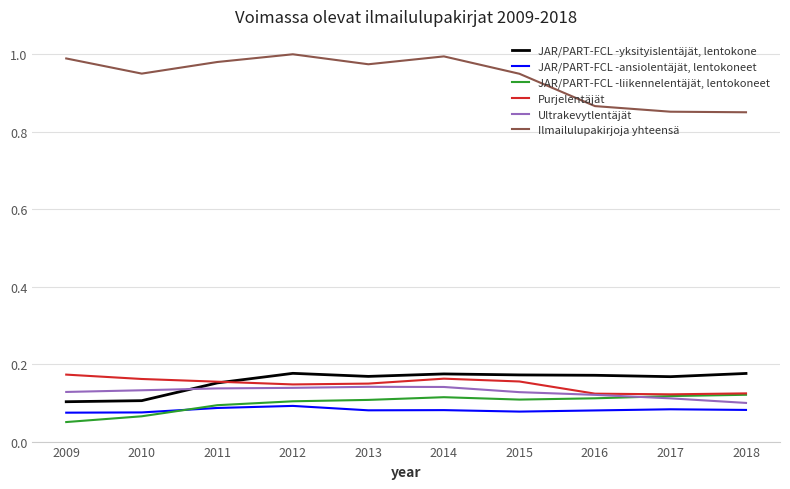

Is the value of Purjelentäjät at 2010 greater than the value of JAR/PART-FCL -liikennelentäjät, lentokoneet at 2009?

Yes